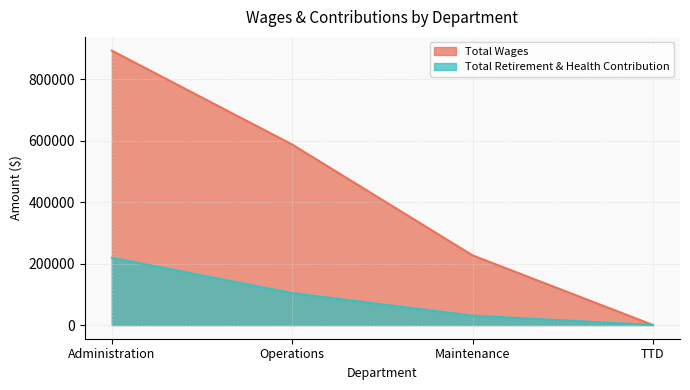

What is the sum of the Total Retirement & Health Contribution values at Operations and Maintenance?

134066